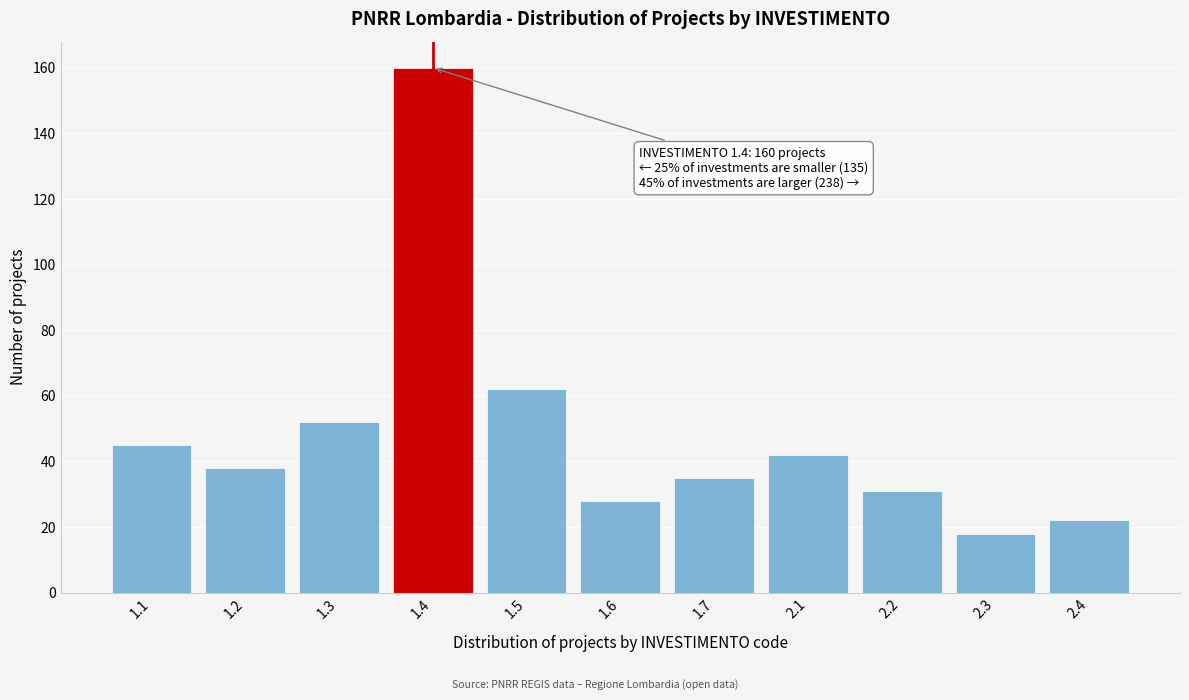

Reading left to right, transcribe all the data shown in this chart.

1.1=45	1.2=38	1.3=52	1.4=160	1.5=62	1.6=28	1.7=35	2.1=42	2.2=31	2.3=18	2.4=22